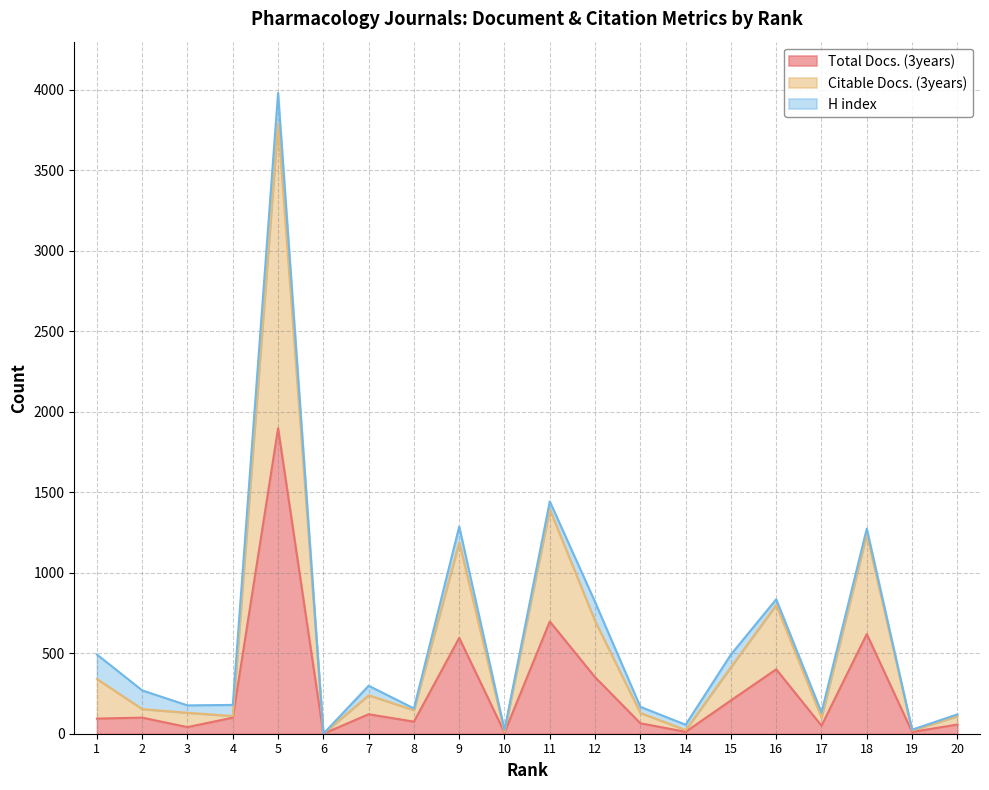

Where is the first local minimum for Total Docs. (3years)?

3